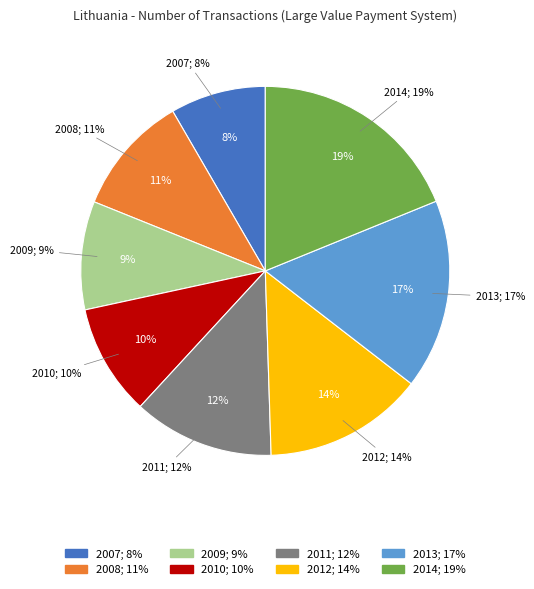

Is there a majority slice in this chart?

No